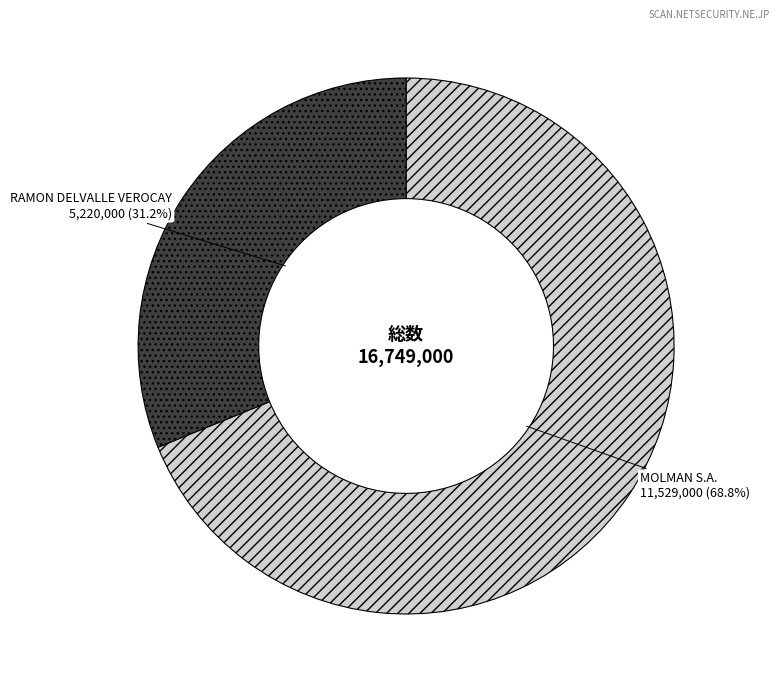

What is the smallest slice in the pie chart?

RAMON DELVALLE VEROCAY